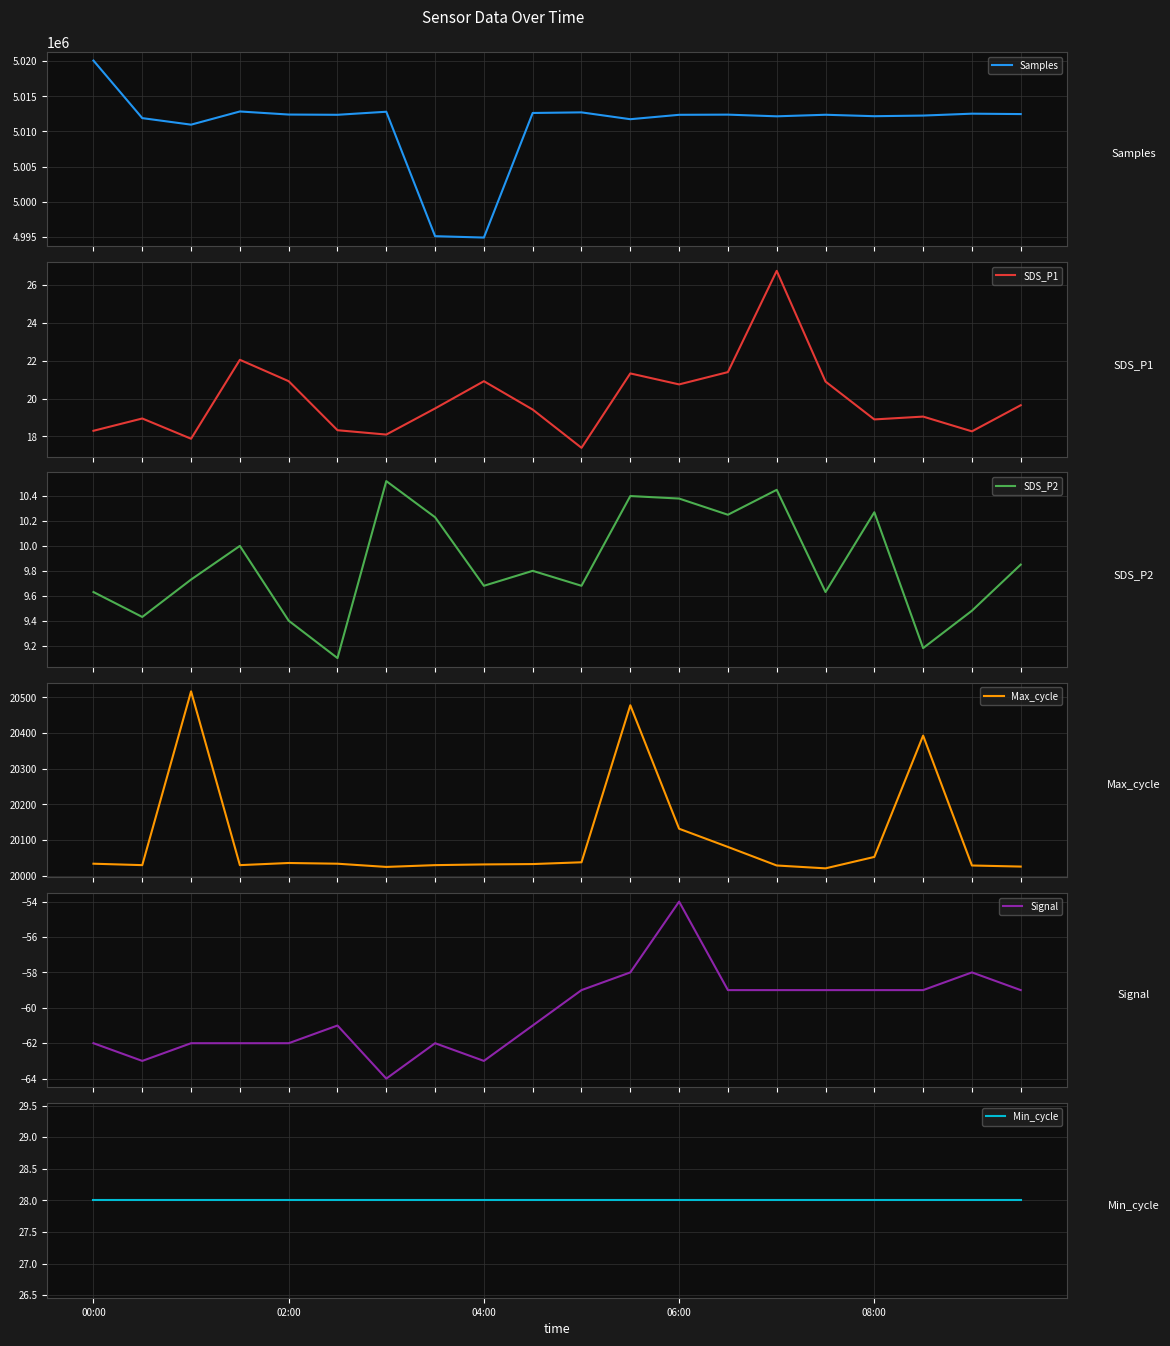

Where is Max_cycle nearest to the value 20269?

17